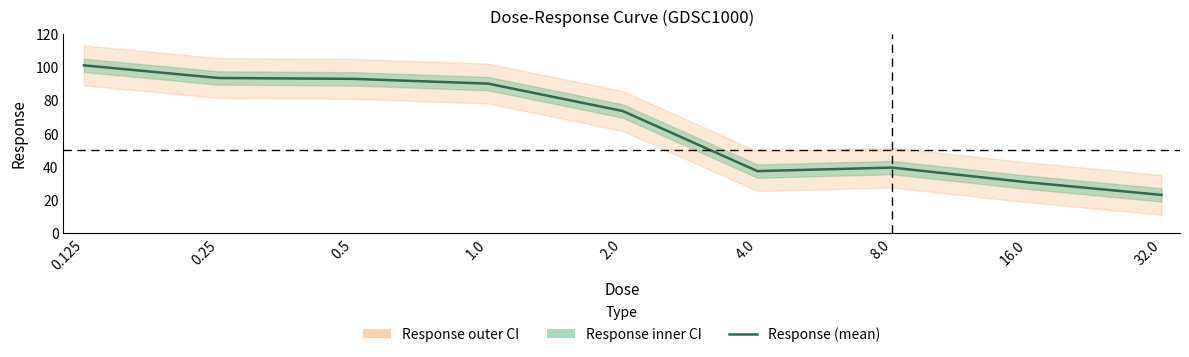

What is the change in value from 1.0 to 2.0?

-16.5